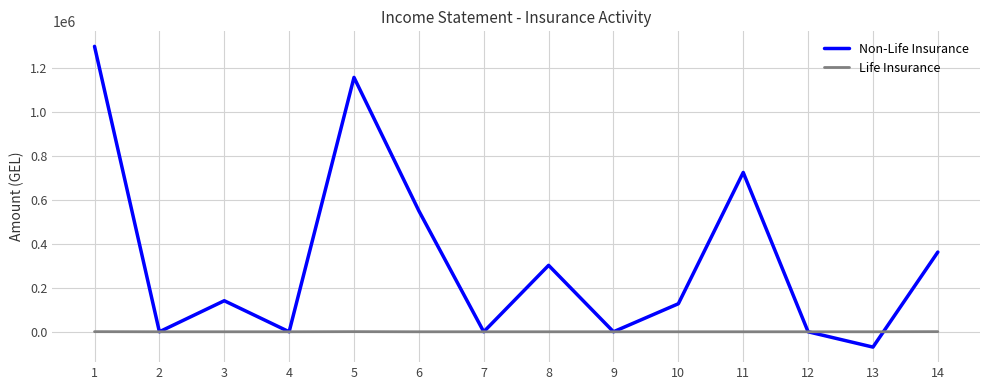

Which label corresponds to the smallest value in the chart?

13